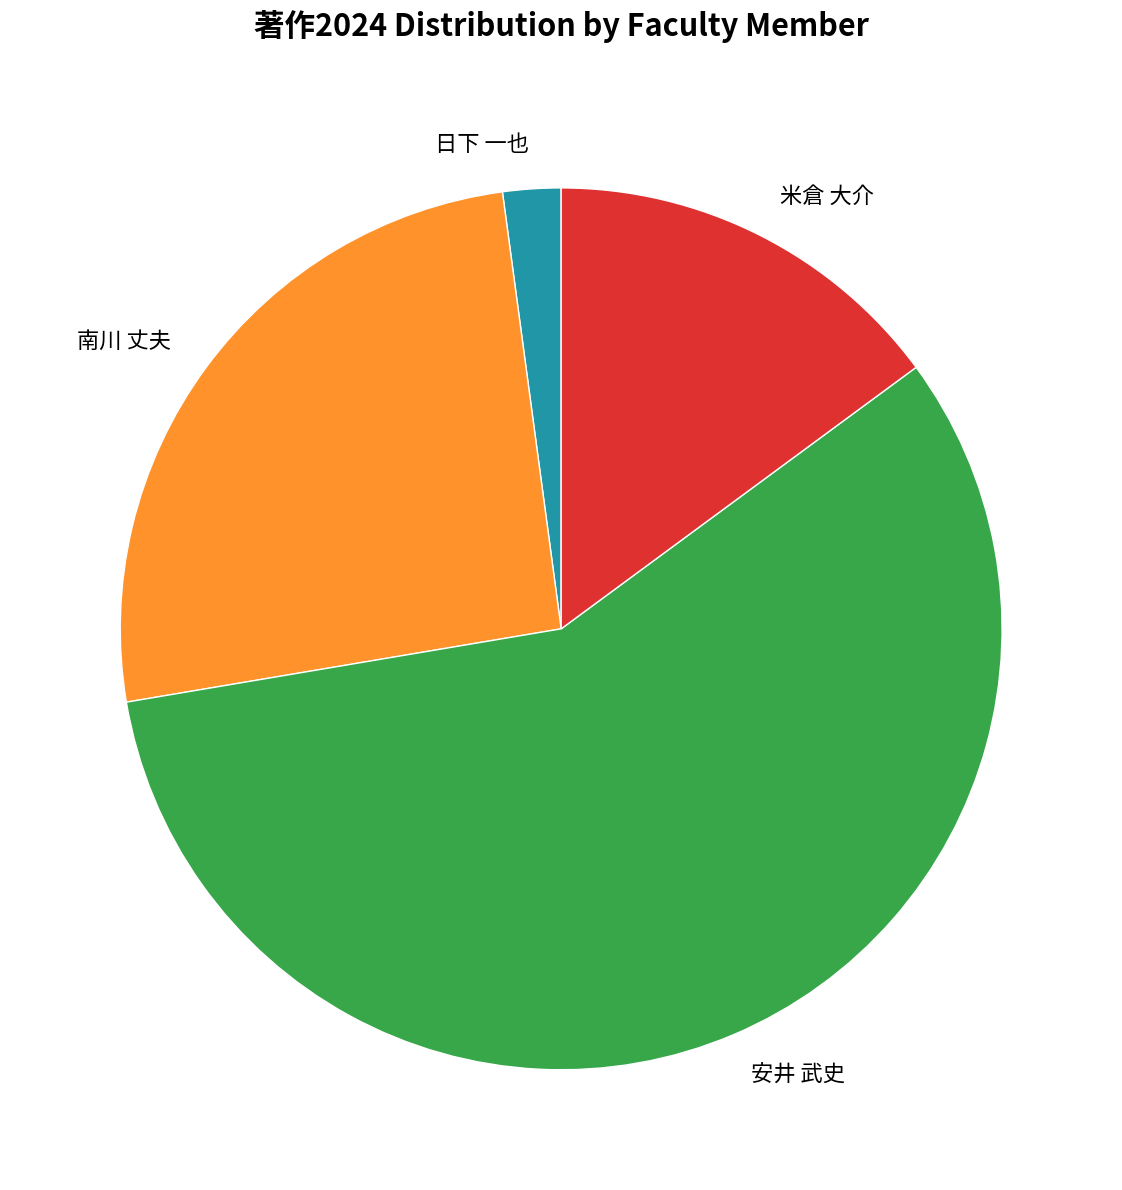

Which slice is the smallest?

日下 一也